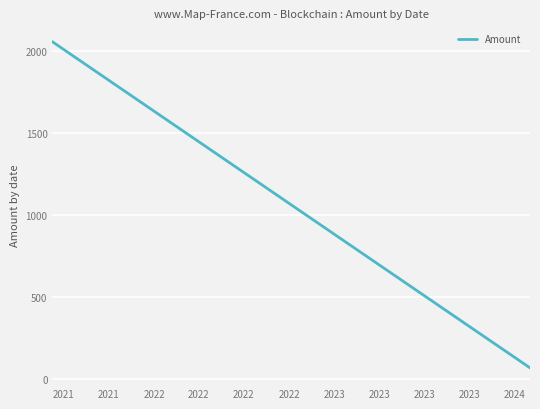

True or false: the data has more than 1 interior local peaks.

False